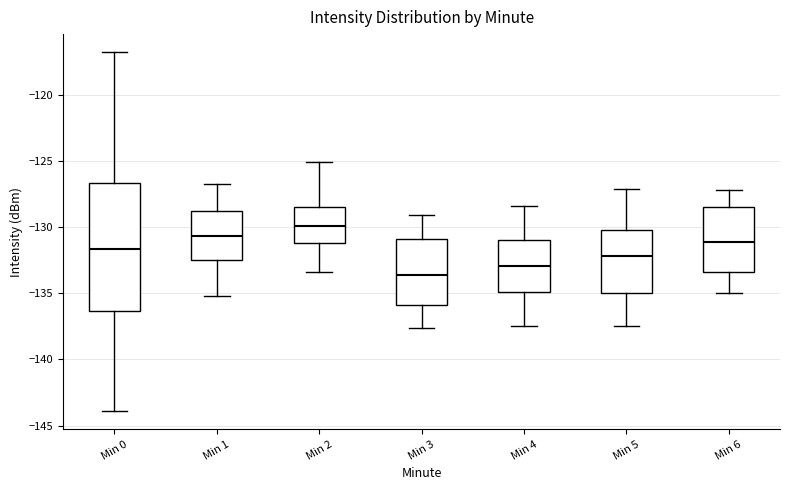

Which box is the tallest, from its lower edge to its upper edge?

Min 0